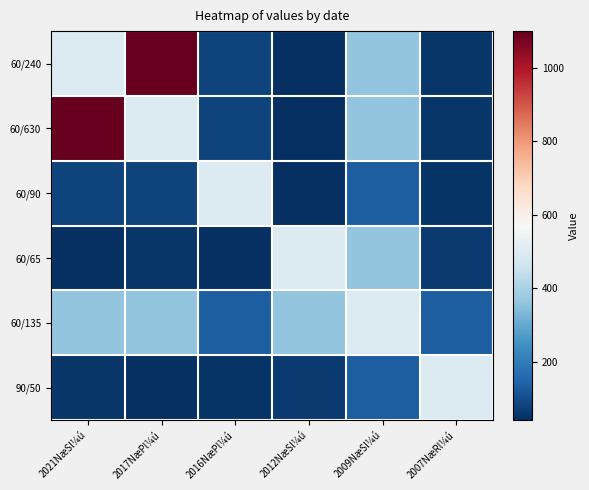

Which category has the highest value across all series?

2017NæPl¼ú